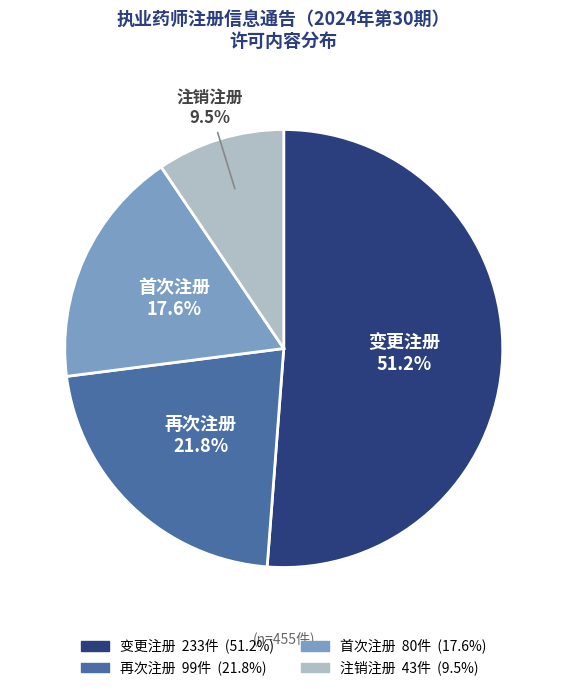

Which has a higher value, 注销注册 or 变更注册?

变更注册